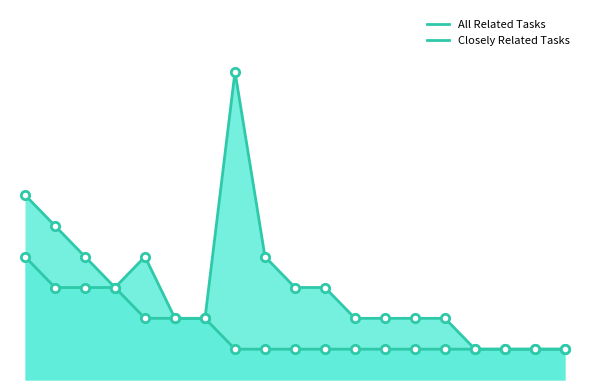

Rank the series by their average value, from highest to lowest.

All Related Tasks, Closely Related Tasks